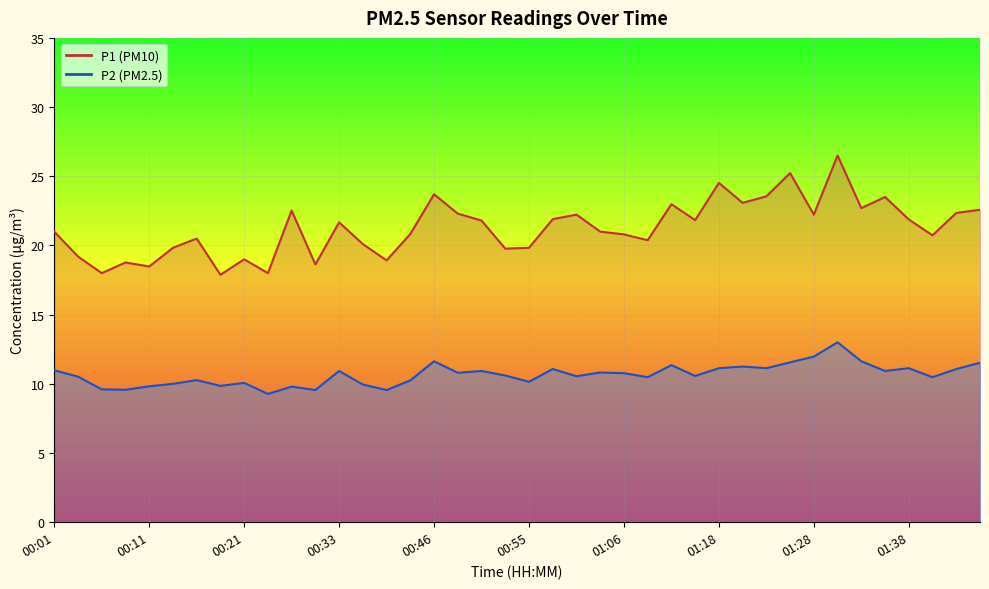

Is the value of P1 at 01:44 greater than the value of P2 at 00:28?

Yes